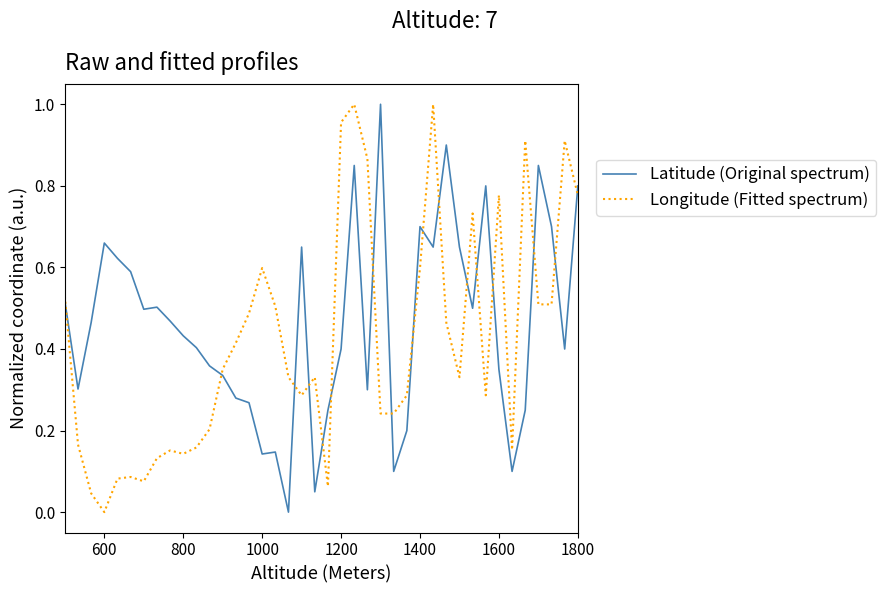

True or false: Longitude (Fitted spectrum) and Latitude (Original spectrum) cross at least once.

True